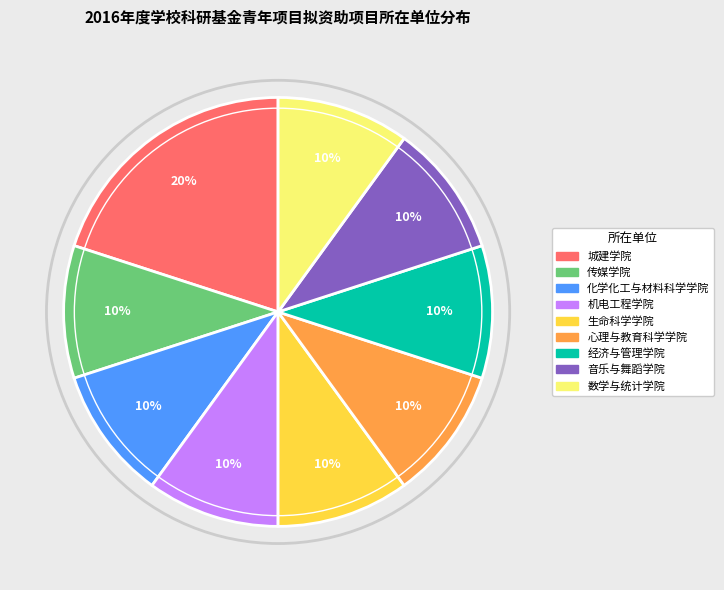

Which category has the biggest portion of the pie?

城建学院